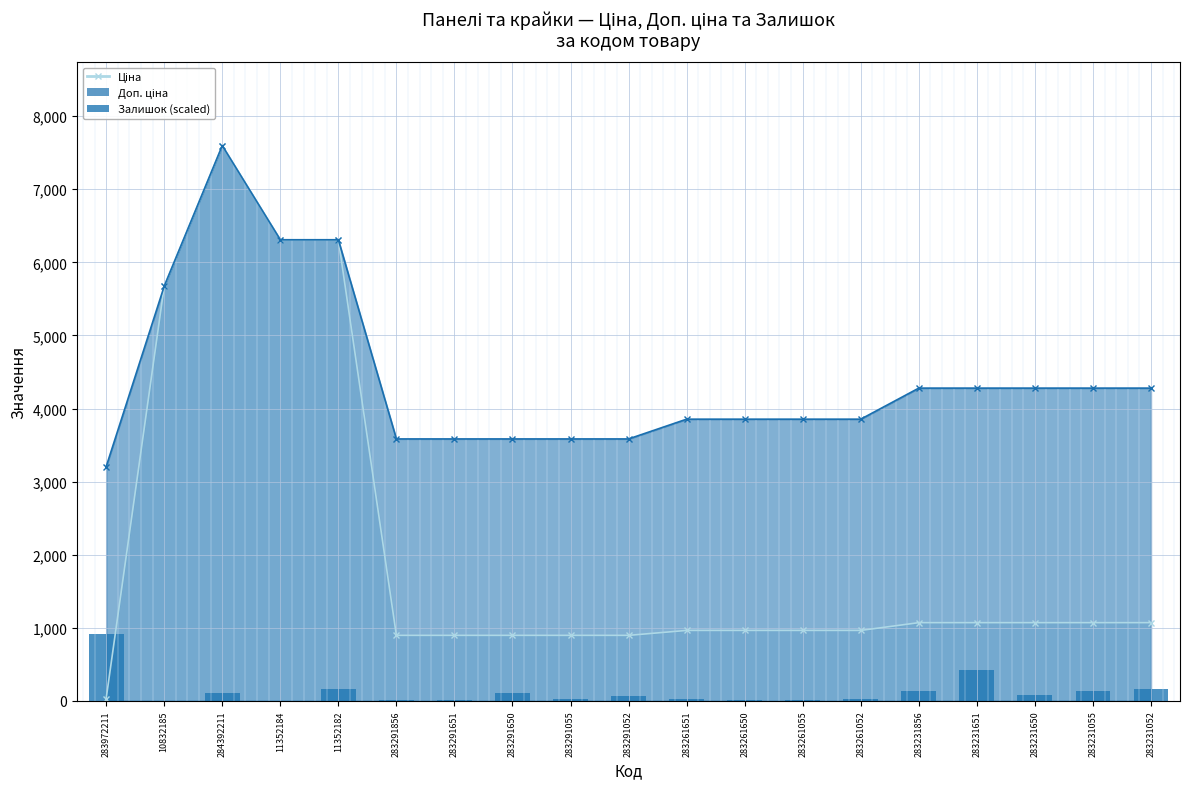

Reading left to right, what are all the values shown in this chart?

283972211=911.6	10832185=2.5	284392211=108.9	11352184=0.0	11352182=164.6	283291856=17.7	283291651=15.2	283291650=108.9	283291055=22.8	283291052=65.8	283261651=20.3	283261650=15.2	283261055=10.1	283261052=30.4	283231856=136.7	283231651=427.9	283231650=86.1	283231055=134.2	283231052=162.1